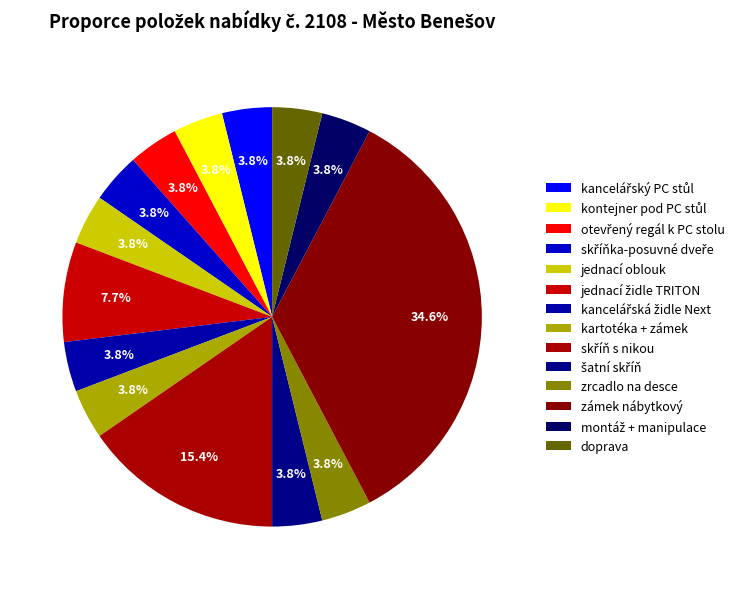

How many slices are in this pie chart?

14